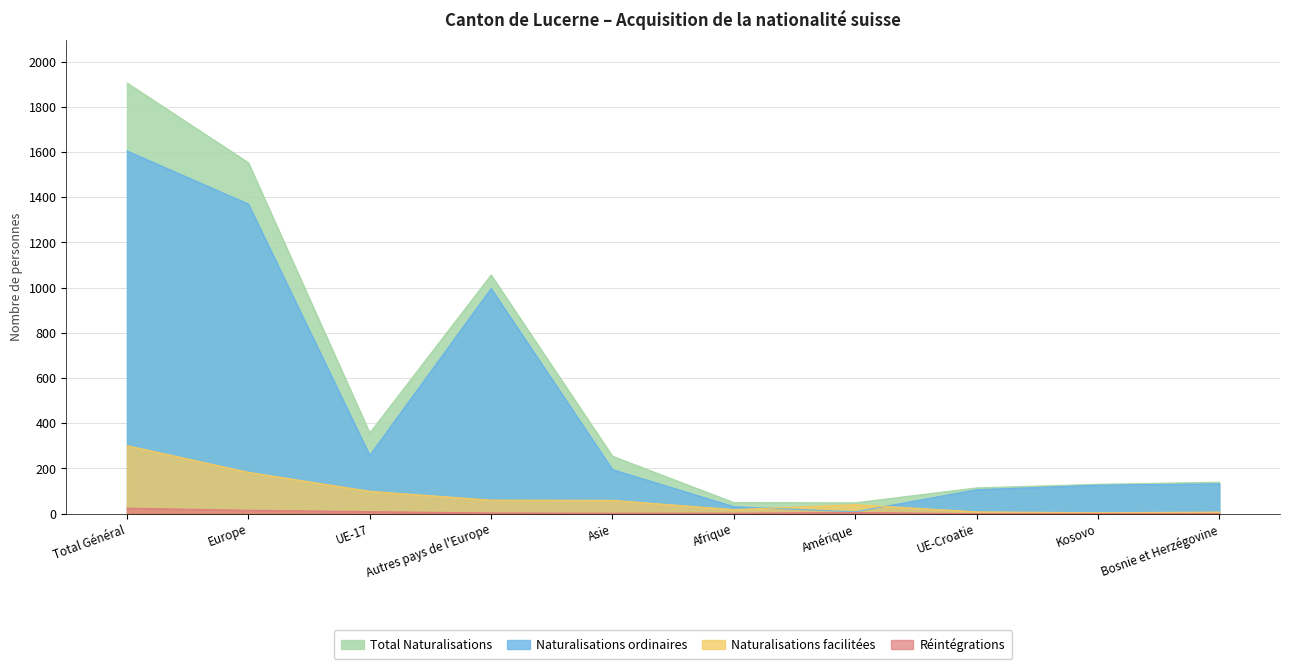

What is the approximate value of Total Naturalisations at Amérique, to the nearest 50?

50